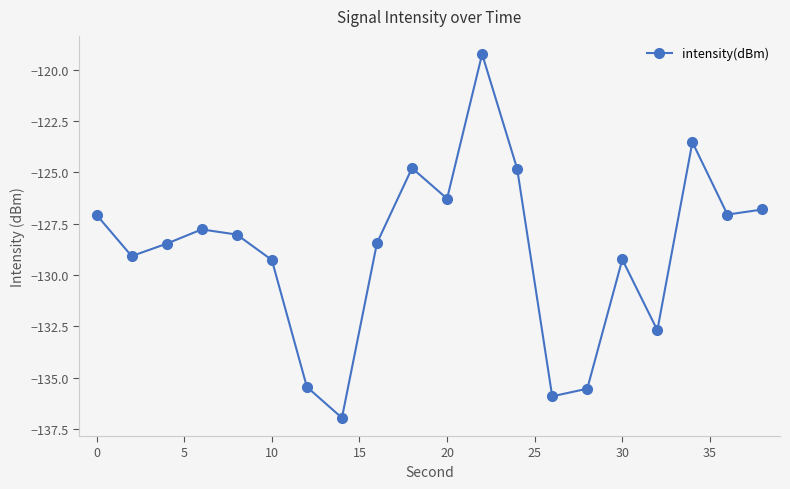

What is the sum of all values?

-2576.4